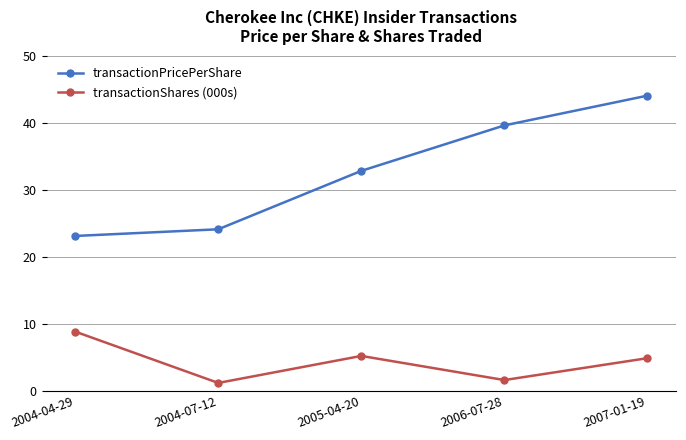

At how many categories does at least one series exceed 11?

5